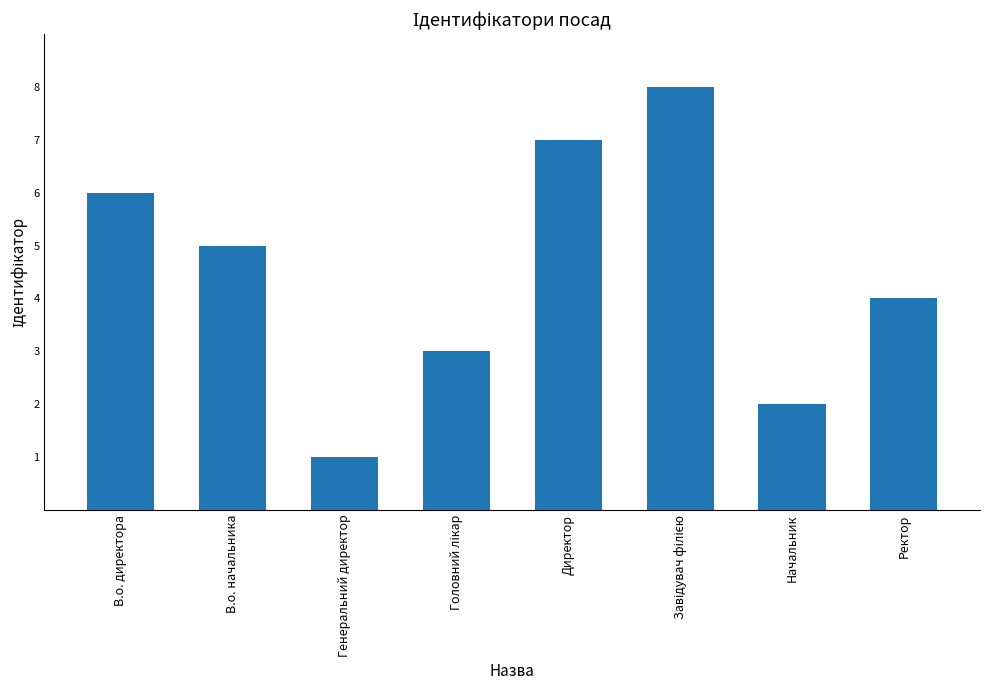

What is the difference between the maximum and minimum values?

7